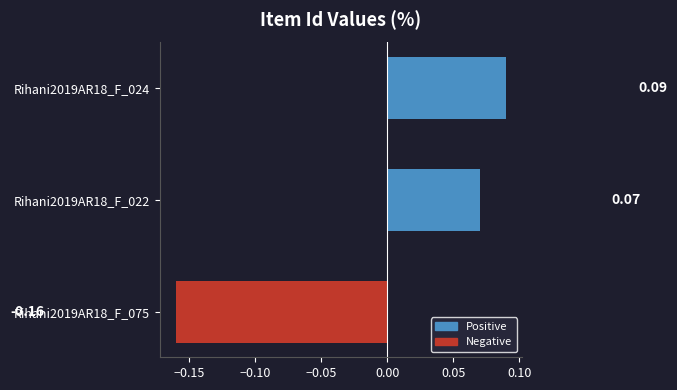

Rank the categories by value from lowest to highest.

Rihani2019AR18_F_075, Rihani2019AR18_F_022, Rihani2019AR18_F_024